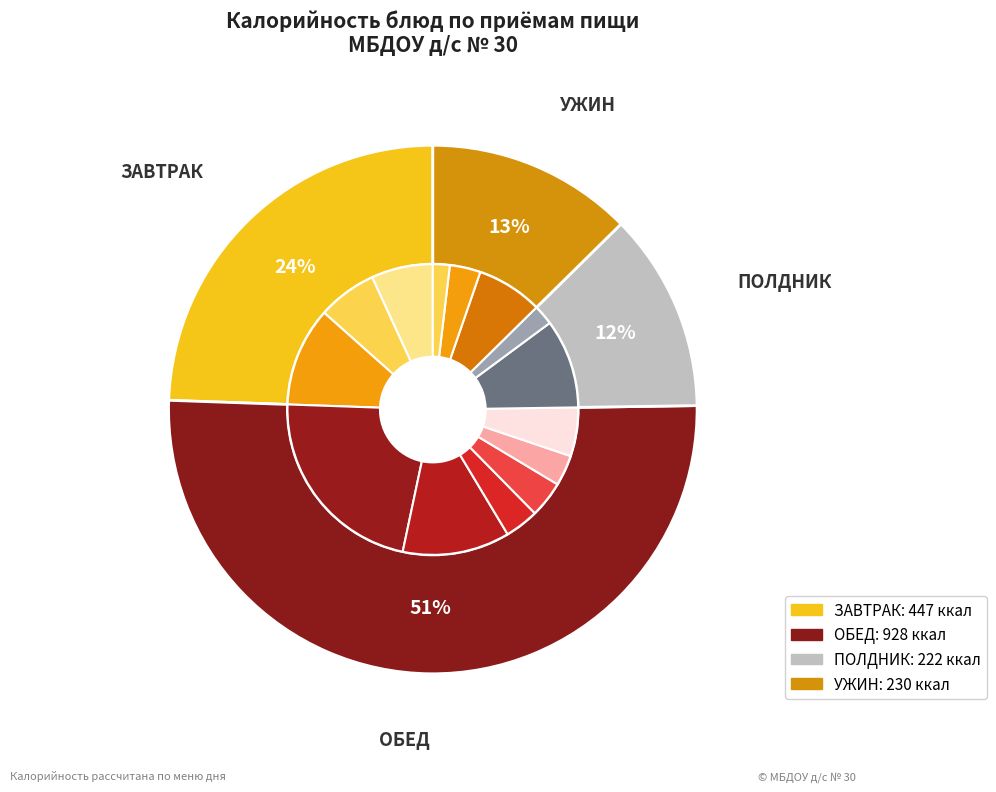

What is the change in value from КАКАО С МОЛОКОМ to ХЛЕБ УКРАИНСКИЙ?

-21.1